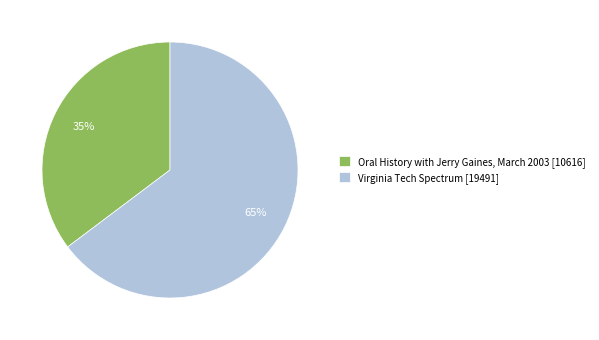

Do Oral History with Jerry Gaines, March 2003 and Virginia Tech Spectrum together represent more than half of the pie?

Yes